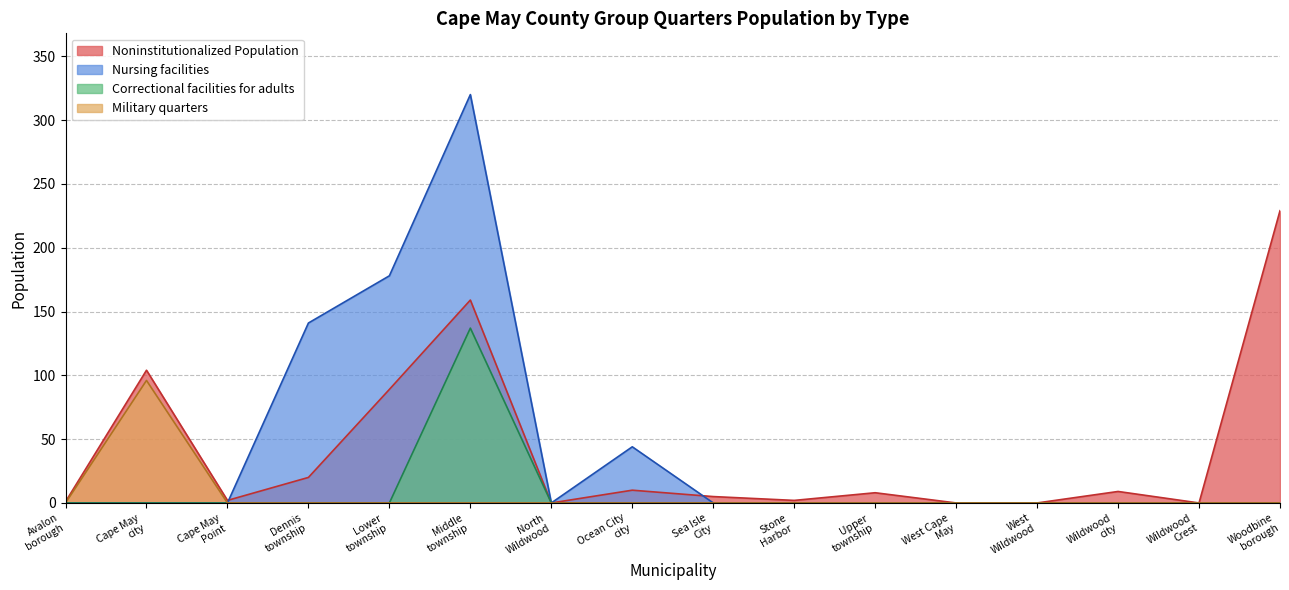

Rank the series by their maximum value, from highest to lowest.

Nursing facilities, Noninstitutionalized Population, Correctional facilities for adults, Military quarters